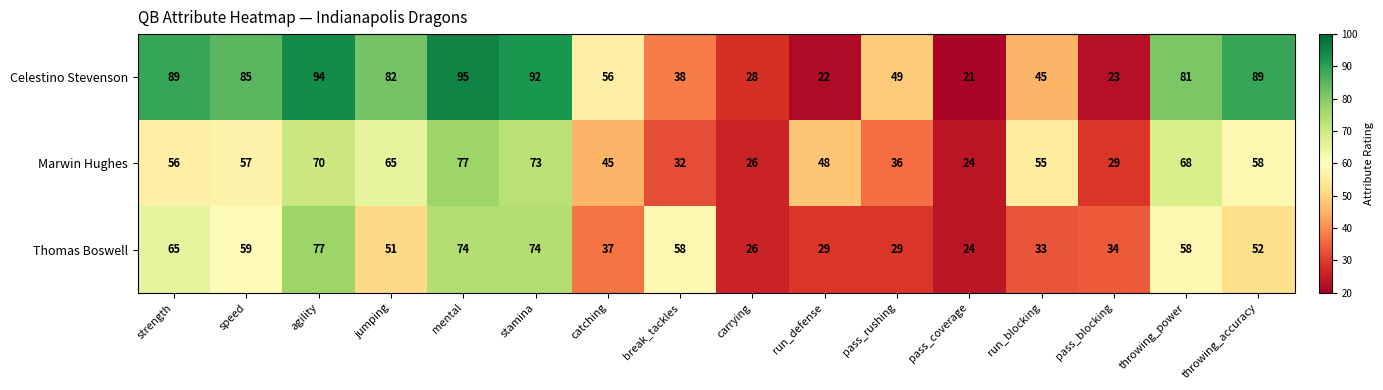

Is it true that Marwin Hughes equals 26 at carrying?

True